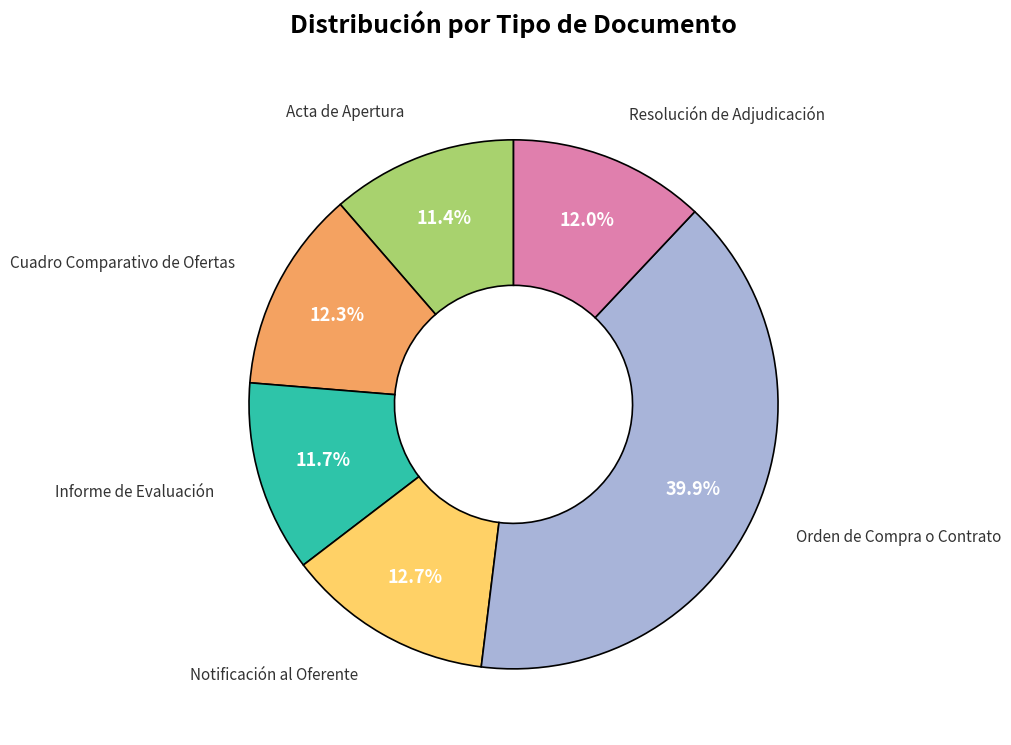

Is there any slice that represents more than half of the pie?

No